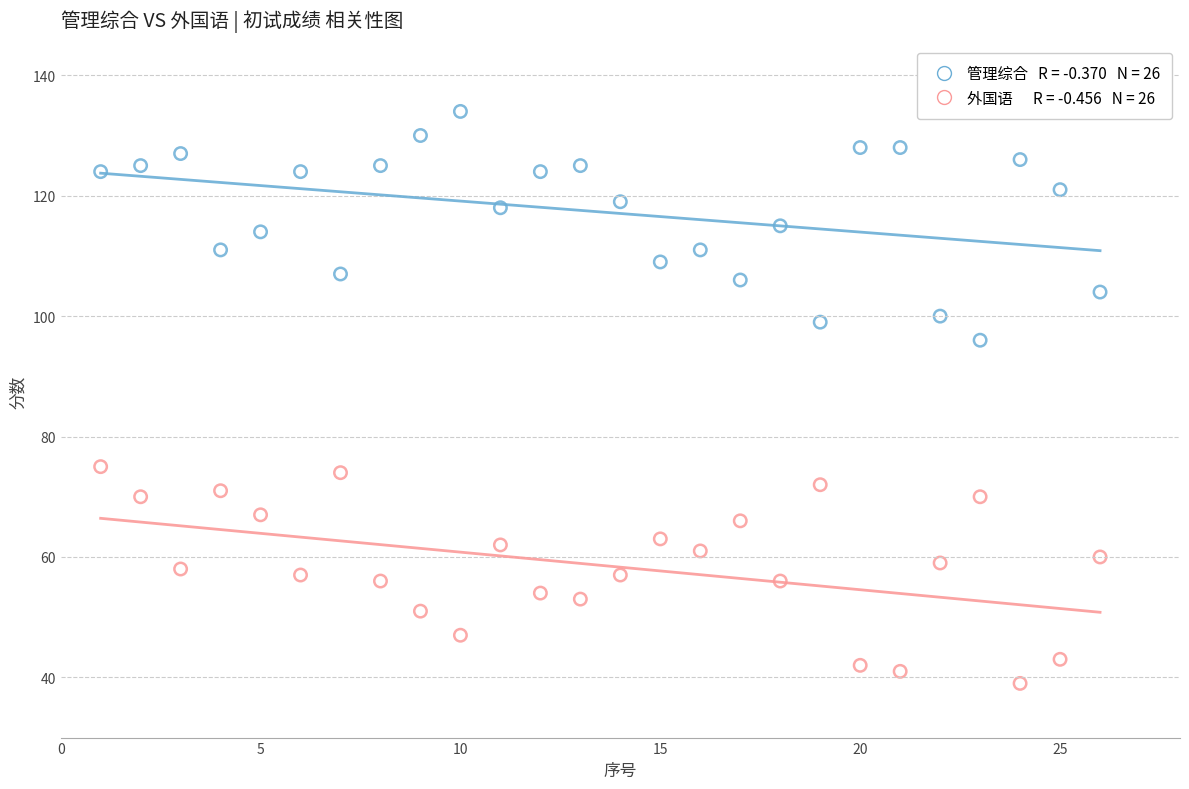

Across all data points, what is the range of Y values (max minus min)?

95